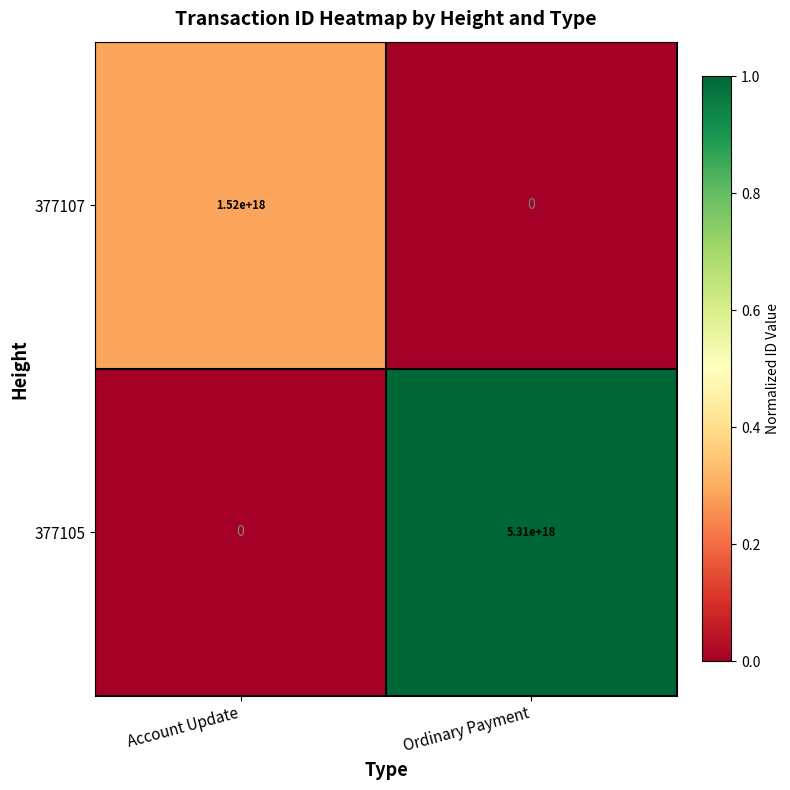

Which series has the largest total across all categories?

377105